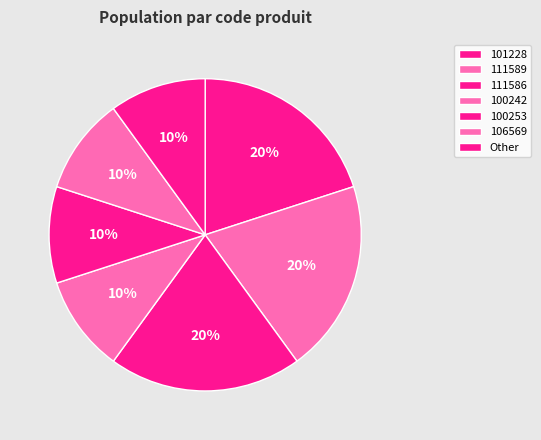

Count the number of slices in the pie.

7